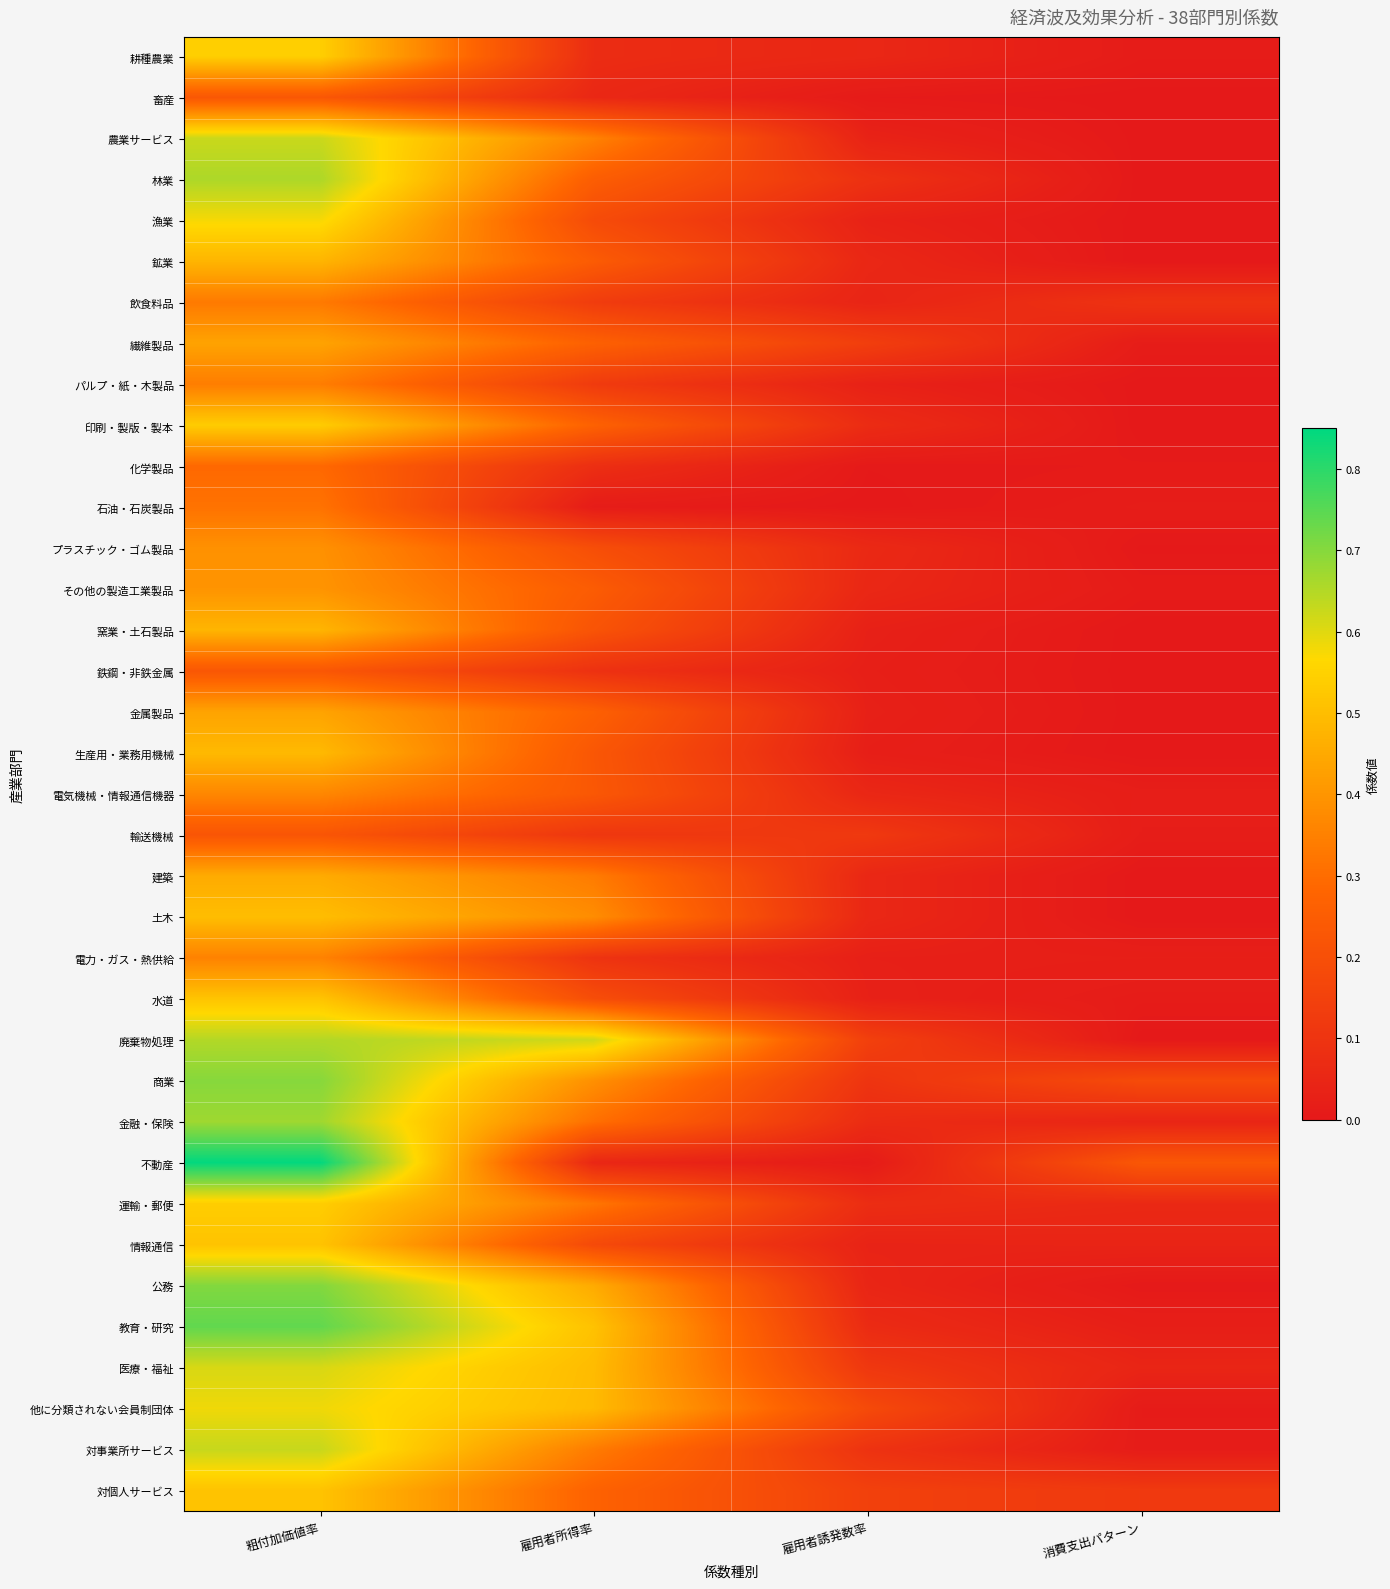

Reading right to left, what are all the values shown in this chart?

耕種農業: 消費支出パターン=0.0	雇用者誘発数率=0.1	雇用者所得率=0.1	粗付加価値率=0.5
畜産: 消費支出パターン=0.0	雇用者誘発数率=0.0	雇用者所得率=0.1	粗付加価値率=0.2
農業サービス: 消費支出パターン=0.0	雇用者誘発数率=0.0	雇用者所得率=0.4	粗付加価値率=0.6
林業: 消費支出パターン=0.0	雇用者誘発数率=0.1	雇用者所得率=0.3	粗付加価値率=0.7
漁業: 消費支出パターン=0.0	雇用者誘発数率=0.0	雇用者所得率=0.2	粗付加価値率=0.6
鉱業: 消費支出パターン=0.0	雇用者誘発数率=0.1	雇用者所得率=0.2	粗付加価値率=0.5
飲食料品: 消費支出パターン=0.1	雇用者誘発数率=0.0	雇用者所得率=0.1	粗付加価値率=0.3
繊維製品: 消費支出パターン=0.0	雇用者誘発数率=0.1	雇用者所得率=0.3	粗付加価値率=0.4
パルプ・紙・木製品: 消費支出パターン=0.0	雇用者誘発数率=0.0	雇用者所得率=0.1	粗付加価値率=0.3
印刷・製版・製本: 消費支出パターン=0.0	雇用者誘発数率=0.1	雇用者所得率=0.3	粗付加価値率=0.5
化学製品: 消費支出パターン=0.0	雇用者誘発数率=0.0	雇用者所得率=0.1	粗付加価値率=0.3
石油・石炭製品: 消費支出パターン=0.0	雇用者誘発数率=0.0	雇用者所得率=0.0	粗付加価値率=0.3
プラスチック・ゴム製品: 消費支出パターン=0.0	雇用者誘発数率=0.1	雇用者所得率=0.2	粗付加価値率=0.4
その他の製造工業製品: 消費支出パターン=0.0	雇用者誘発数率=0.1	雇用者所得率=0.2	粗付加価値率=0.4
窯業・土石製品: 消費支出パターン=0.0	雇用者誘発数率=0.0	雇用者所得率=0.2	粗付加価値率=0.5
鉄鋼・非鉄金属: 消費支出パターン=0.0	雇用者誘発数率=0.0	雇用者所得率=0.1	粗付加価値率=0.2
金属製品: 消費支出パターン=0.0	雇用者誘発数率=0.0	雇用者所得率=0.3	粗付加価値率=0.4
生産用・業務用機械: 消費支出パターン=0.0	雇用者誘発数率=0.0	雇用者所得率=0.2	粗付加価値率=0.5
電気機械・情報通信機器: 消費支出パターン=0.0	雇用者誘発数率=0.1	雇用者所得率=0.2	粗付加価値率=0.4
輸送機械: 消費支出パターン=0.0	雇用者誘発数率=0.1	雇用者所得率=0.1	粗付加価値率=0.2
建築: 消費支出パターン=0.0	雇用者誘発数率=0.1	雇用者所得率=0.3	粗付加価値率=0.5
土木: 消費支出パターン=0.0	雇用者誘発数率=0.1	雇用者所得率=0.4	粗付加価値率=0.5
電力・ガス・熱供給: 消費支出パターン=0.0	雇用者誘発数率=0.0	雇用者所得率=0.1	粗付加価値率=0.4
水道: 消費支出パターン=0.0	雇用者誘発数率=0.0	雇用者所得率=0.2	粗付加価値率=0.5
廃棄物処理: 消費支出パターン=0.0	雇用者誘発数率=0.1	雇用者所得率=0.6	粗付加価値率=0.7
商業: 消費支出パターン=0.2	雇用者誘発数率=0.1	雇用者所得率=0.4	粗付加価値率=0.7
金融・保険: 消費支出パターン=0.0	雇用者誘発数率=0.1	雇用者所得率=0.3	粗付加価値率=0.7
不動産: 消費支出パターン=0.2	雇用者誘発数率=0.0	雇用者所得率=0.1	粗付加価値率=0.8
運輸・郵便: 消費支出パターン=0.1	雇用者誘発数率=0.1	雇用者所得率=0.3	粗付加価値率=0.5
情報通信: 消費支出パターン=0.0	雇用者誘発数率=0.0	雇用者所得率=0.2	粗付加価値率=0.5
公務: 消費支出パターン=0.0	雇用者誘発数率=0.0	雇用者所得率=0.5	粗付加価値率=0.7
教育・研究: 消費支出パターン=0.0	雇用者誘発数率=0.1	雇用者所得率=0.5	粗付加価値率=0.7
医療・福祉: 消費支出パターン=0.0	雇用者誘発数率=0.1	雇用者所得率=0.5	粗付加価値率=0.6
他に分類されない会員制団体: 消費支出パターン=0.0	雇用者誘発数率=0.2	雇用者所得率=0.5	粗付加価値率=0.6
対事業所サービス: 消費支出パターン=0.0	雇用者誘発数率=0.1	雇用者所得率=0.3	粗付加価値率=0.6
対個人サービス: 消費支出パターン=0.1	雇用者誘発数率=0.1	雇用者所得率=0.3	粗付加価値率=0.5